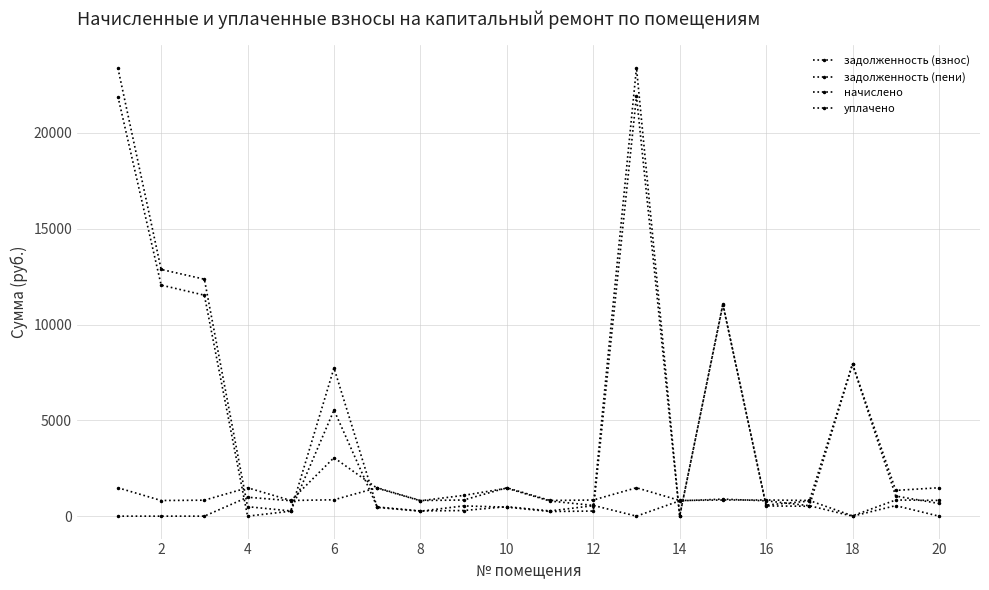

List the series in order of their peak value, lowest first.

начислено, уплачено, задолженность (взнос), задолженность (пени)